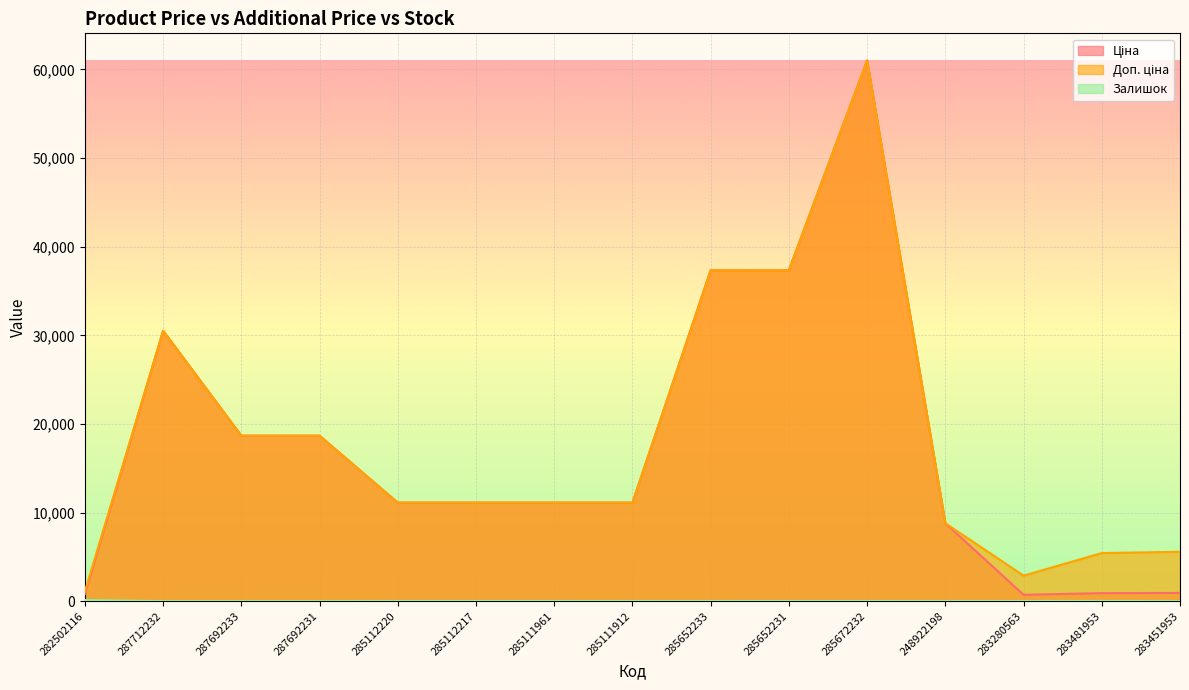

The value of Ціна at 287692231 is 18671.5. True or false?

True